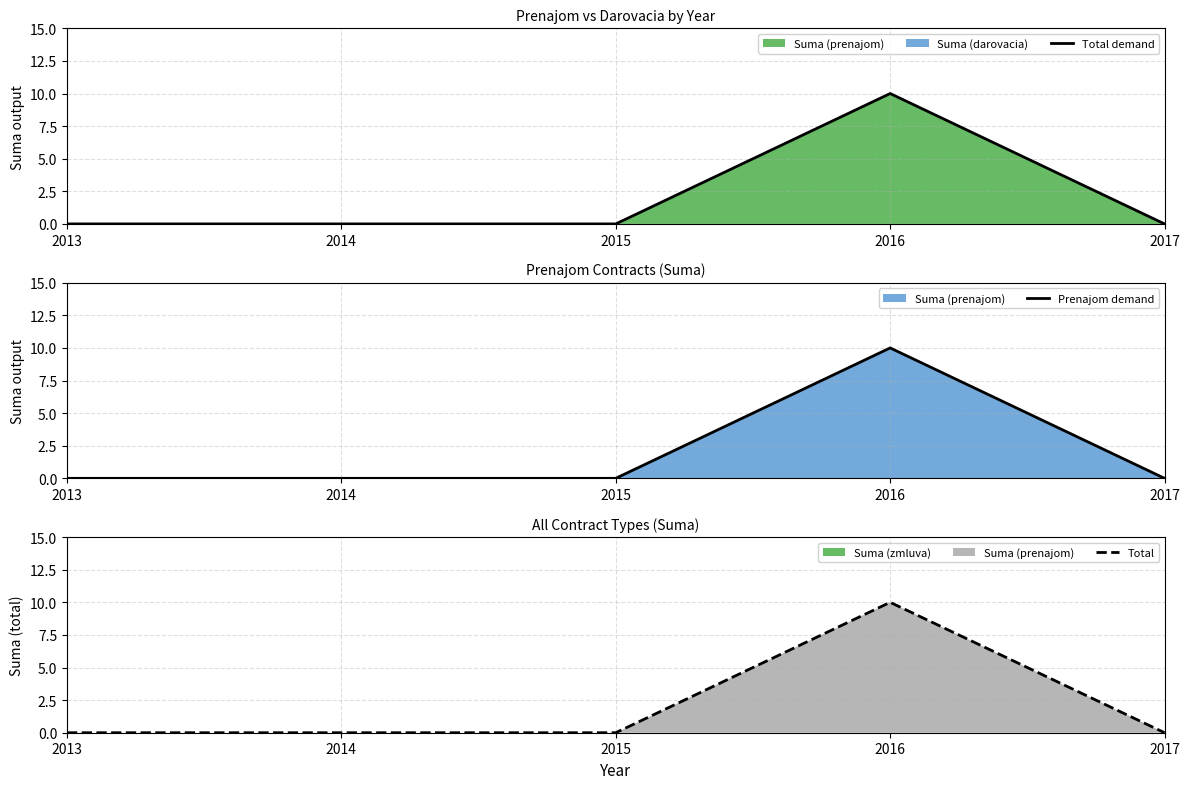

Reading left to right, transcribe all the data shown in this chart.

Total demand: 0	0	0	10	0
Prenajom demand: 0	0	0	10	0
Total: 0	0	0	10	0